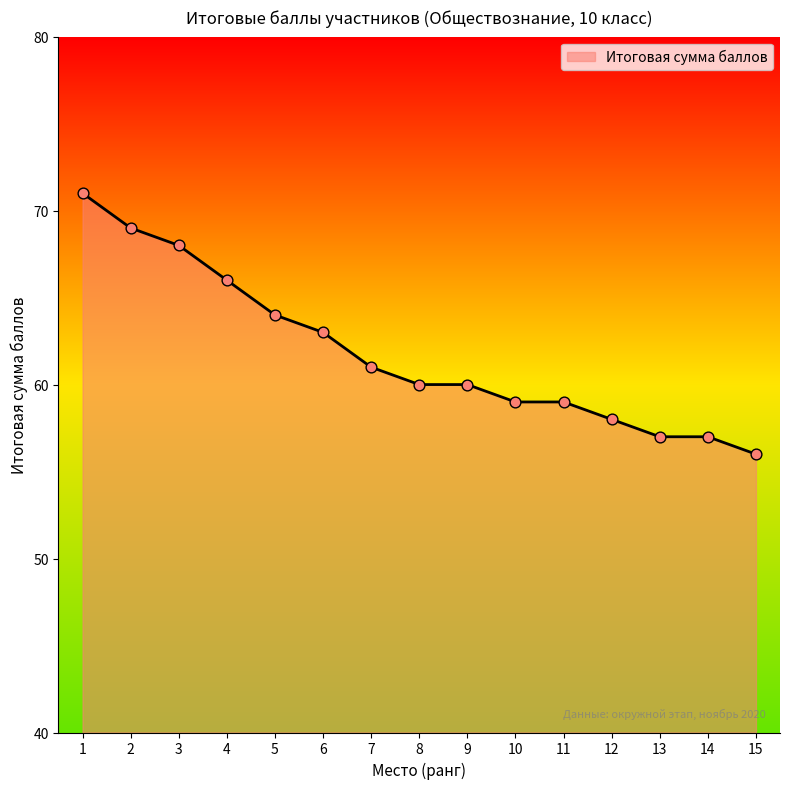

Approximately how many times larger is the value at 15 compared to 4?

0.8